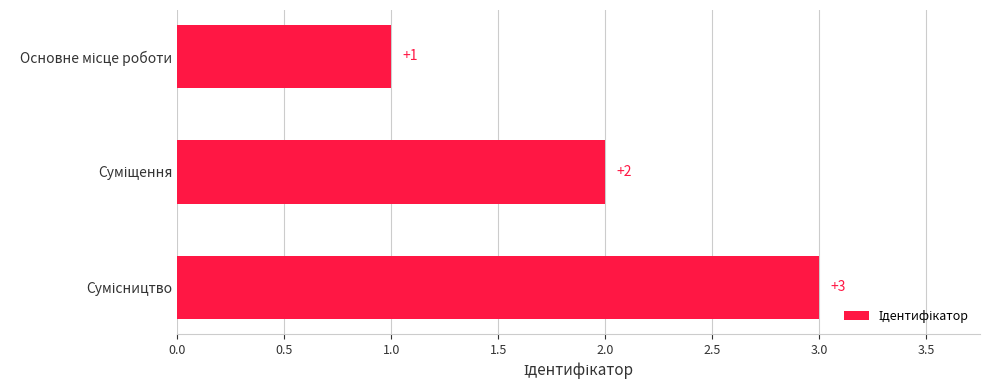

How many values are between 1 and 3?

3